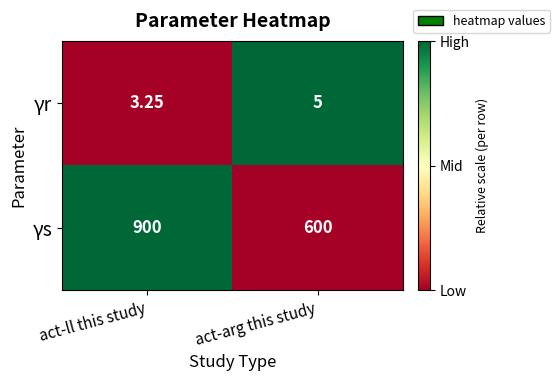

How many data points in γs are less than 900?

1